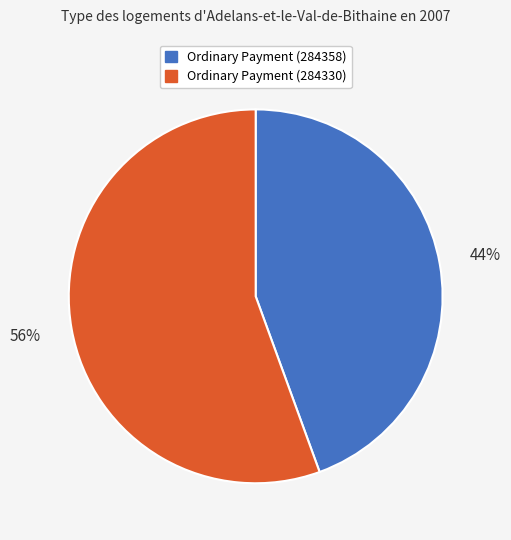

Which slice represents more than half of the pie?

Ordinary Payment (284330)